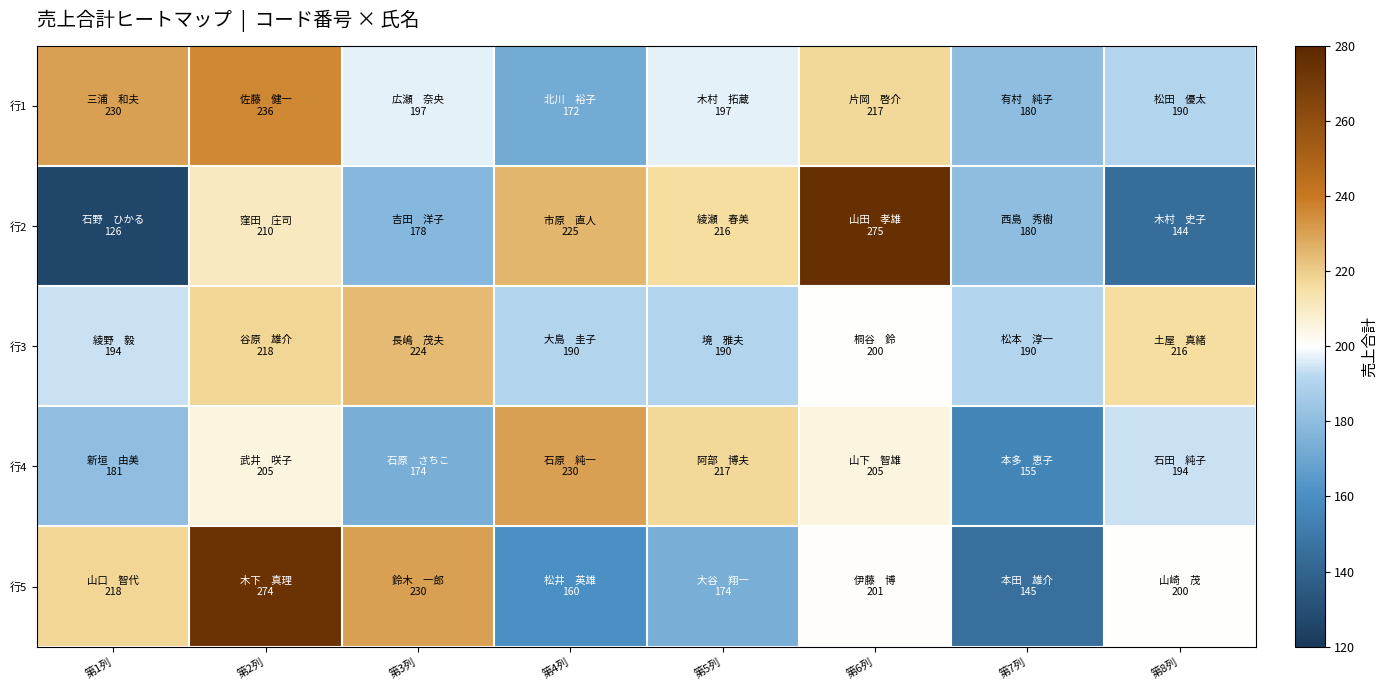

Reading left to right, transcribe all the data shown in this chart.

行1: 第1列=230	第2列=236	第3列=197	第4列=172	第5列=197	第6列=217	第7列=180	第8列=190
行2: 第1列=126	第2列=210	第3列=178	第4列=225	第5列=216	第6列=275	第7列=180	第8列=144
行3: 第1列=194	第2列=218	第3列=224	第4列=190	第5列=190	第6列=200	第7列=190	第8列=216
行4: 第1列=181	第2列=205	第3列=174	第4列=230	第5列=217	第6列=205	第7列=155	第8列=194
行5: 第1列=218	第2列=274	第3列=230	第4列=160	第5列=174	第6列=201	第7列=145	第8列=200